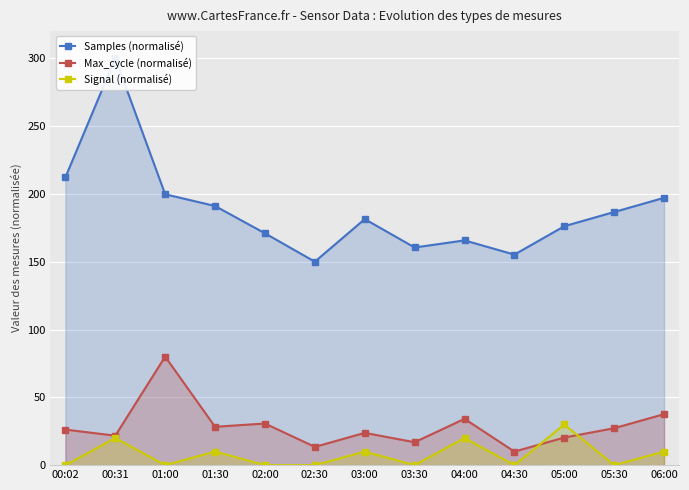

At which category does Signal (normalisé) reach its first local peak?

00:31